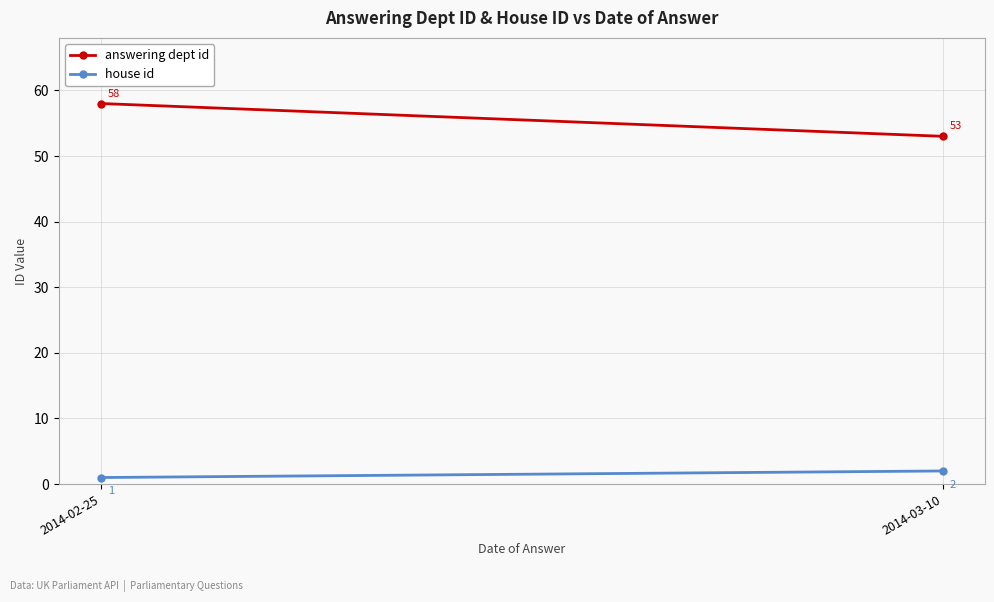

What is the value of the answering dept id point at the 2nd from the left?

53